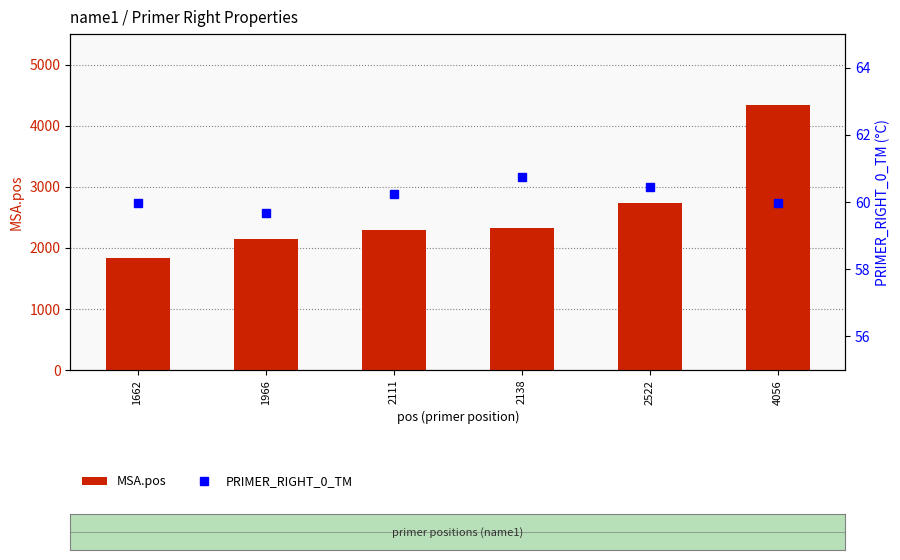

What is the value of the PRIMER_RIGHT_0_TM bar at the 2nd from the left?

59.7